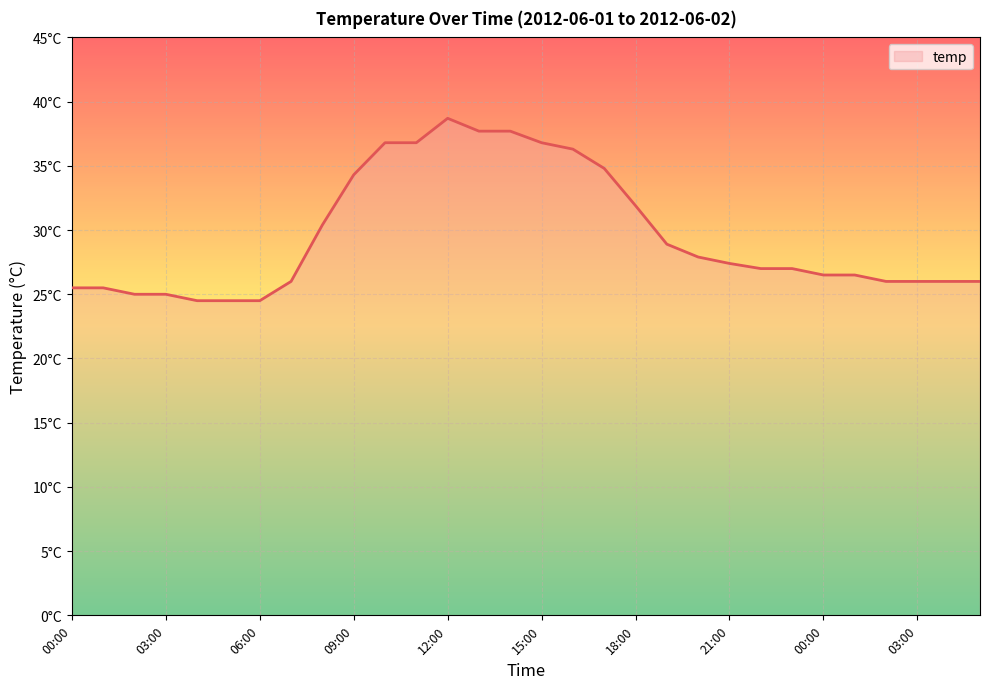

Where does the data first go above 27?

08:00